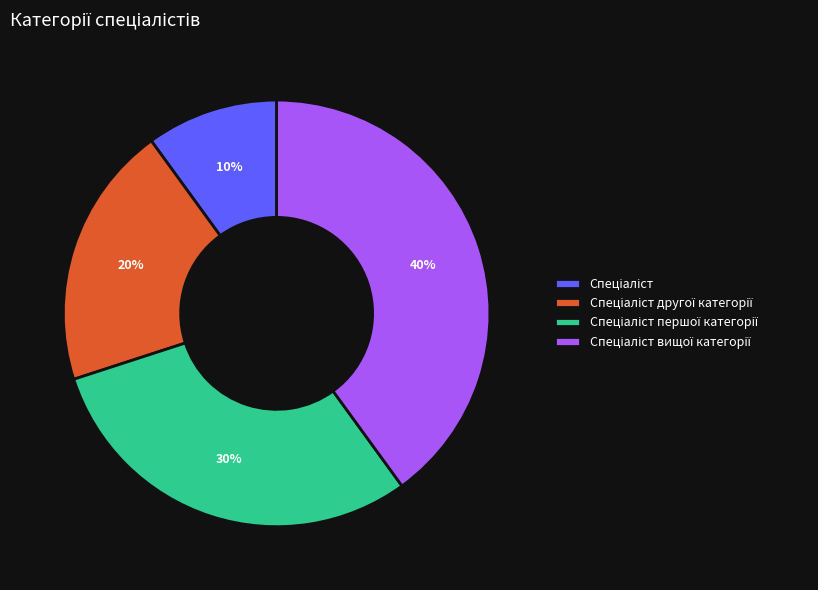

Is there a majority slice in this chart?

No